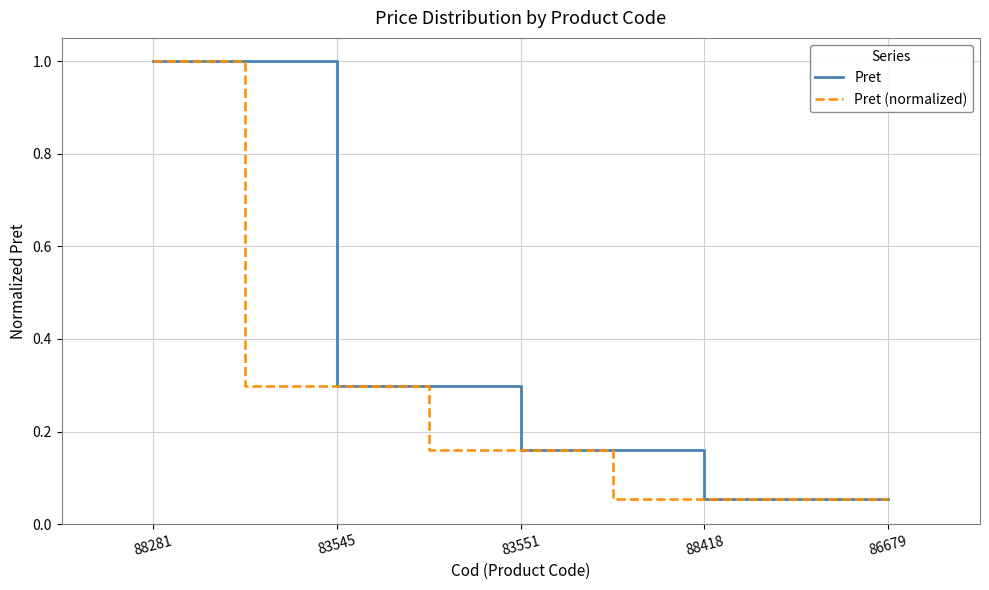

What is the sum of all Pret values?

1.6